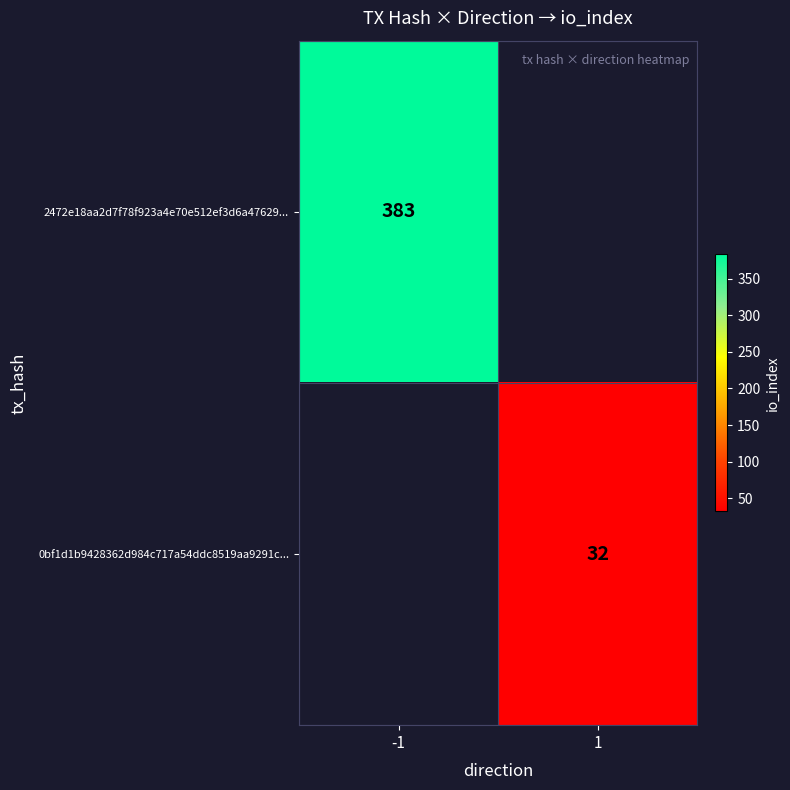

The value of 0bf1d1b9428362d984c717a54ddc8519aa9291c... at 1 is 32. True or false?

True